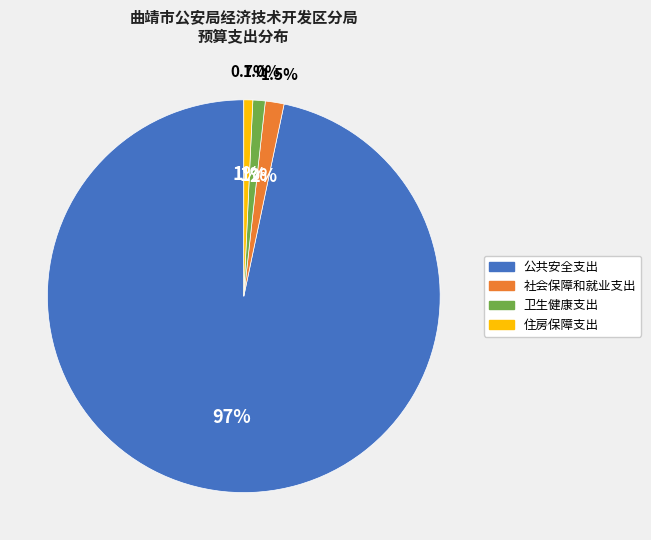

True or false: 社会保障和就业支出 accounts for 1% of the total.

False